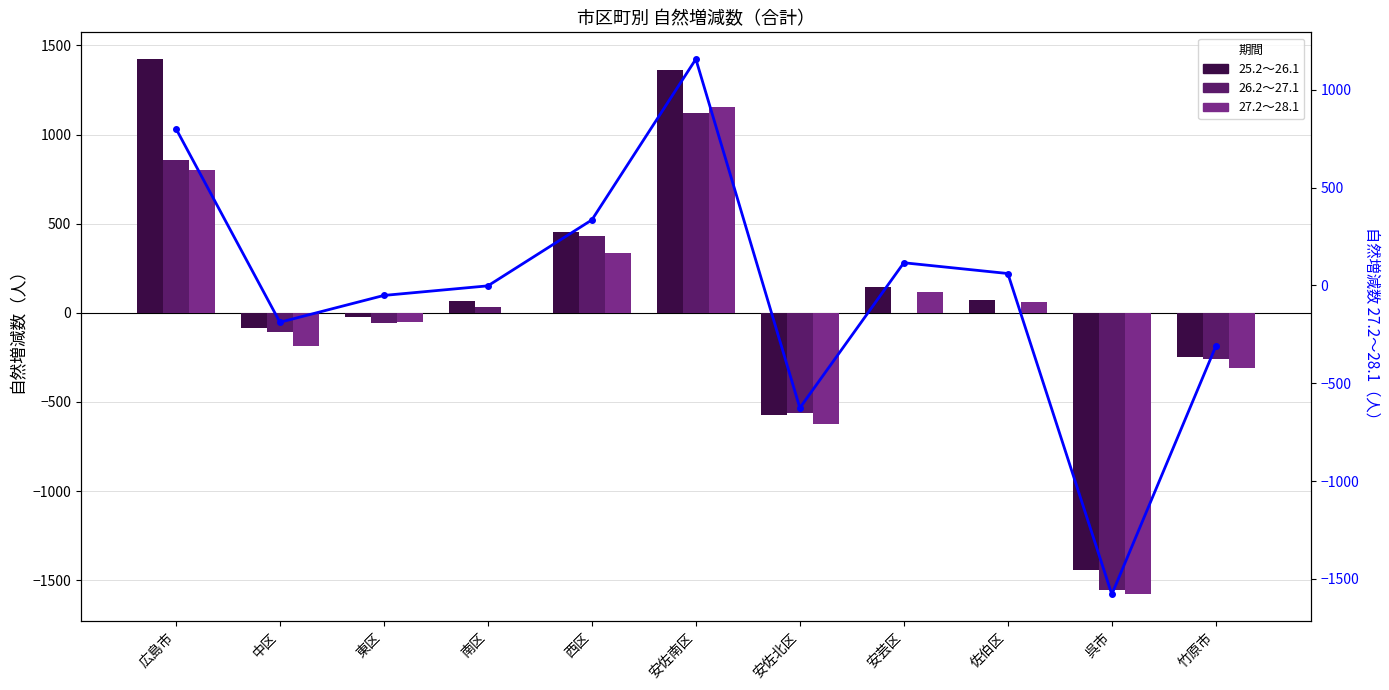

The 26.2～27.1 series shows 57 at 南区. True or false?

False